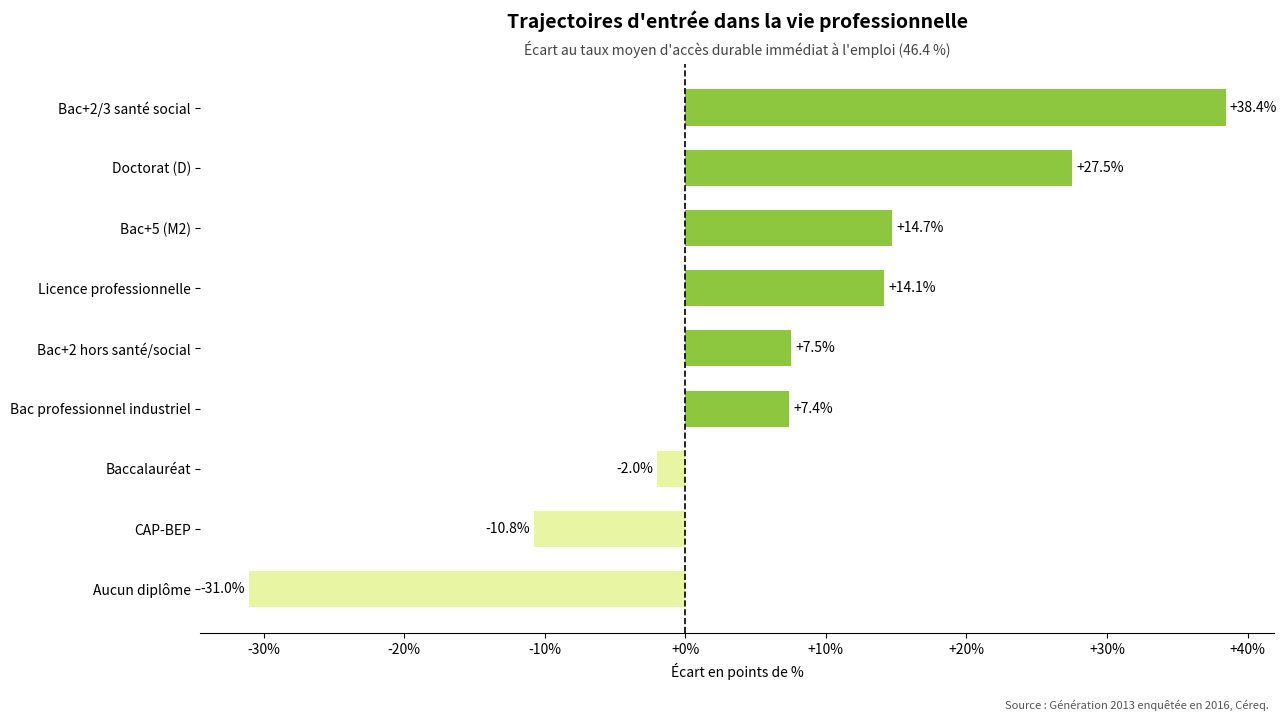

Are the bars grouped side by side (vs. stacked)?

No